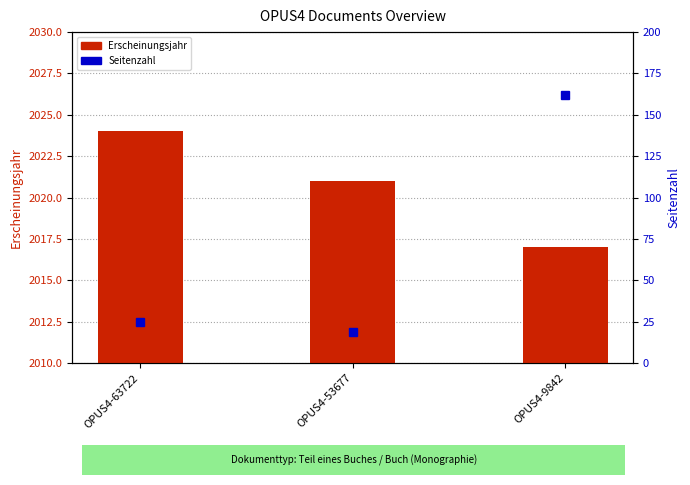

Where does the Seitenzahl series first go above 25?

OPUS4-9842